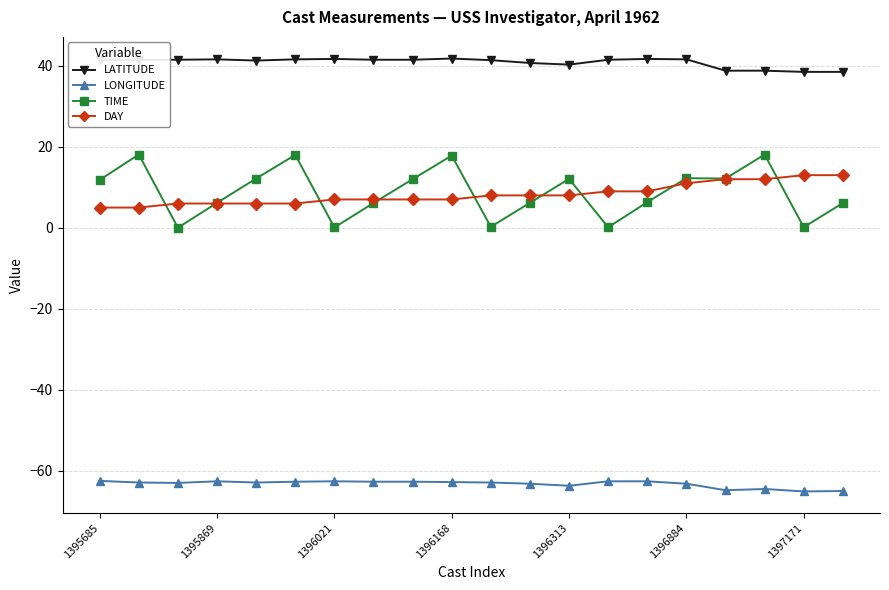

True or false: DAY and LATITUDE intersect in this chart.

False